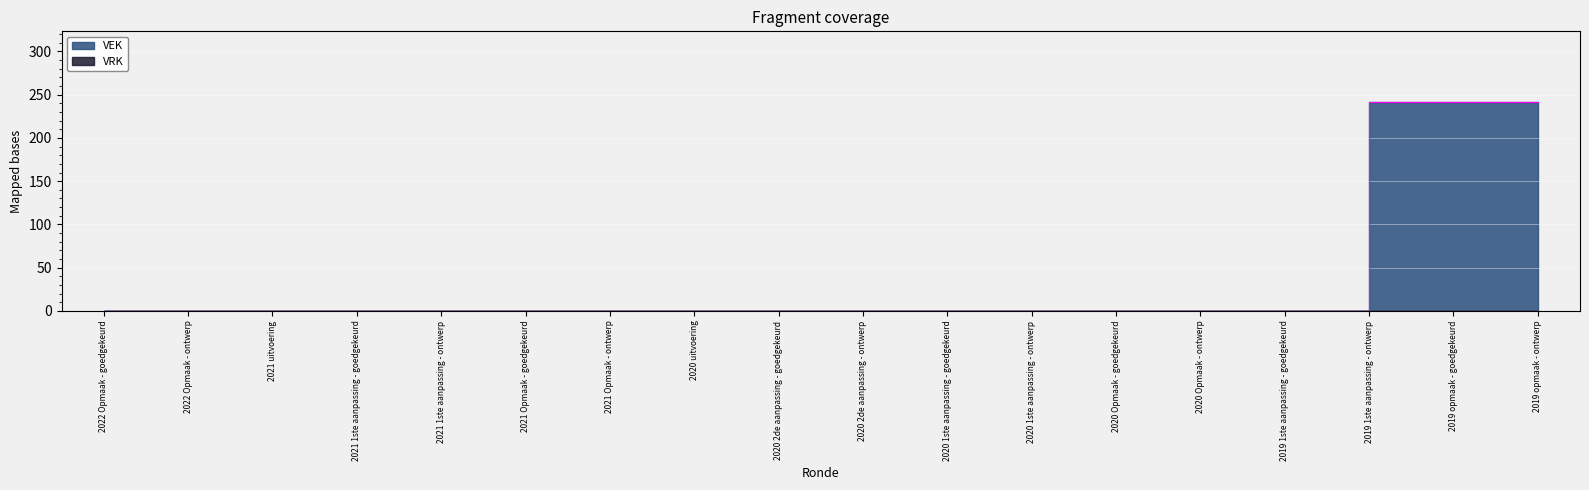

Is it true that the value at 2019 opmaak - ontwerp is 241?

True